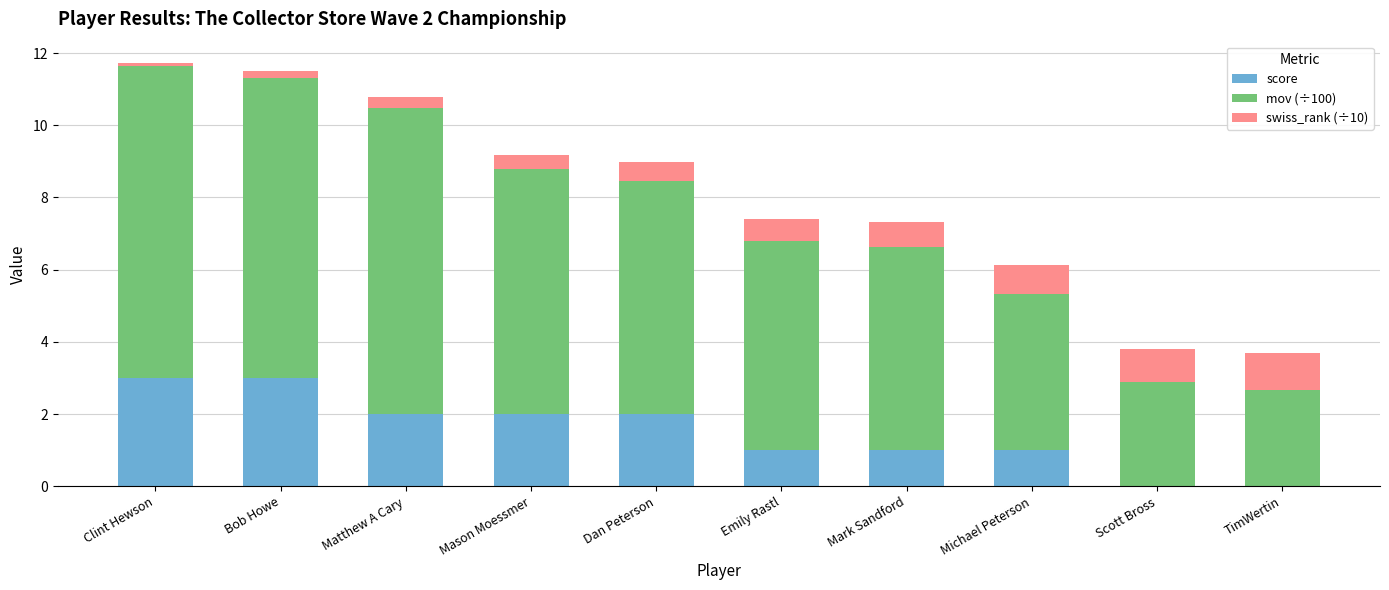

True or false: score has a value of 1.9 at TimWertin.

False